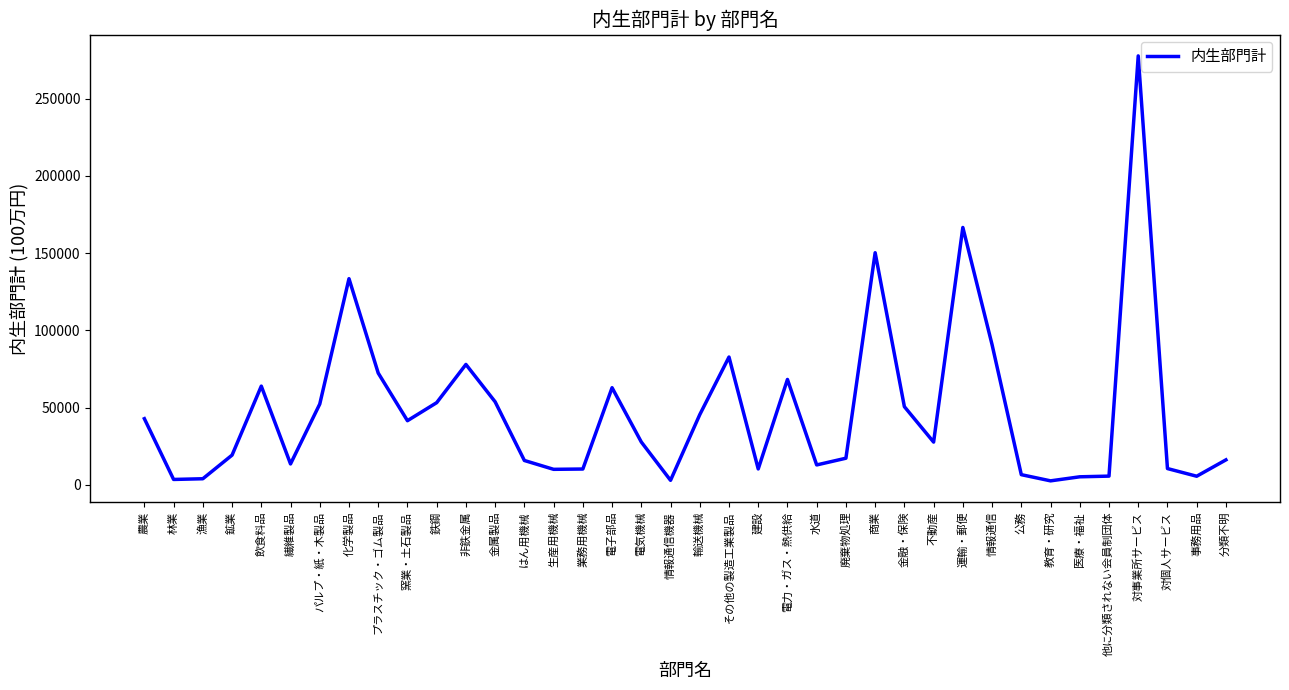

The chart shows a value of 10520 at 対個人サービス. True or false?

True